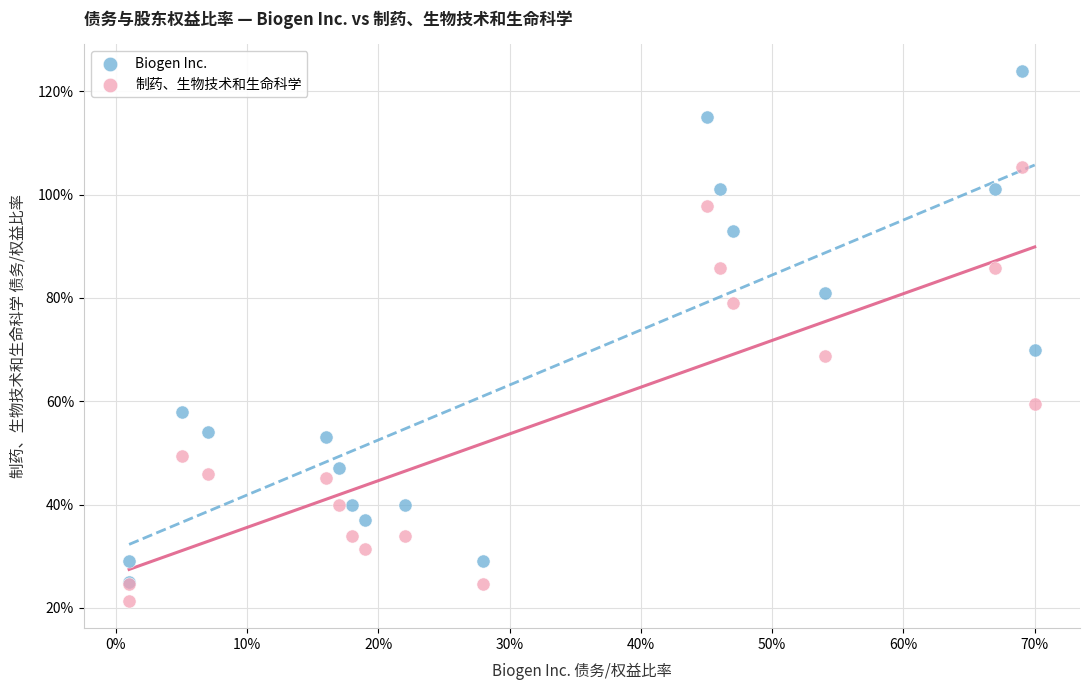

Which series reaches the maximum Y coordinate?

Biogen Inc.